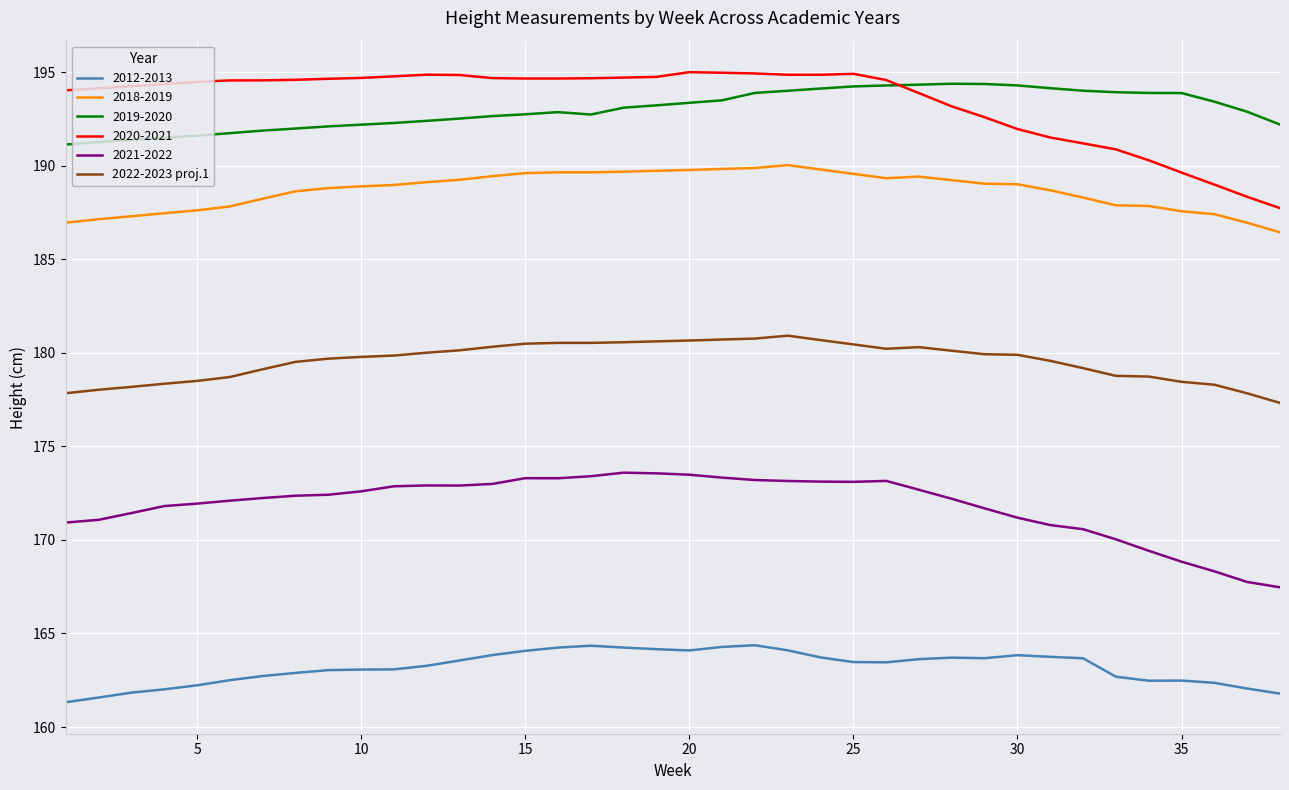

Which series has the largest range (max minus min)?

2020-2021